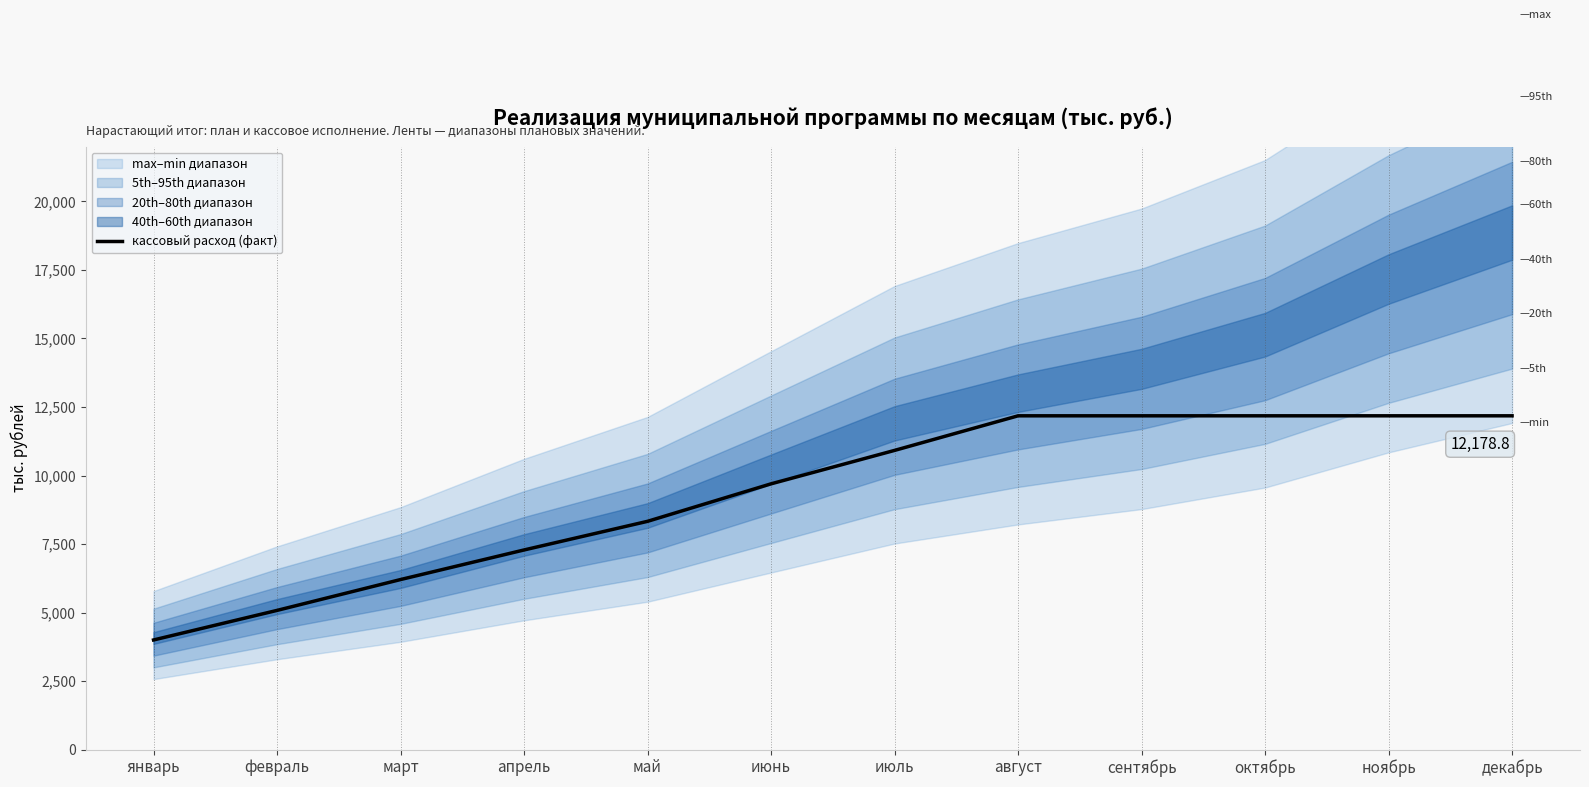

Where does the data first go above 10916?

июль